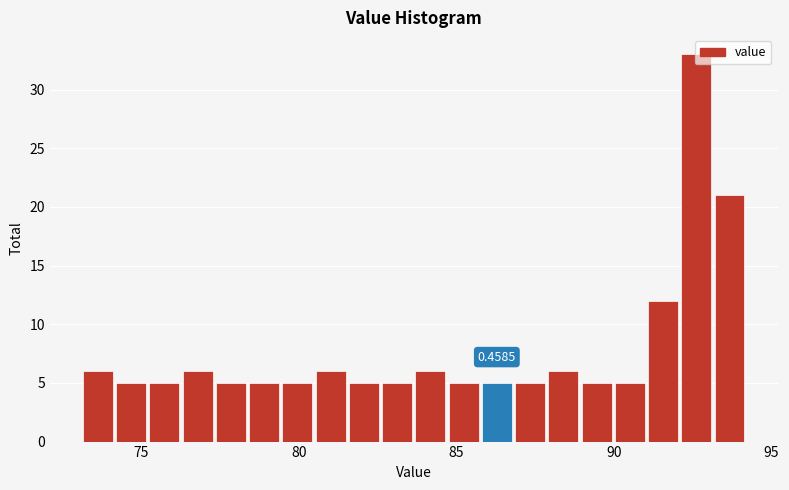

Around what value on the x-axis is the tallest bar? Give the approximate position of its centre, as read against the axis.

92.5